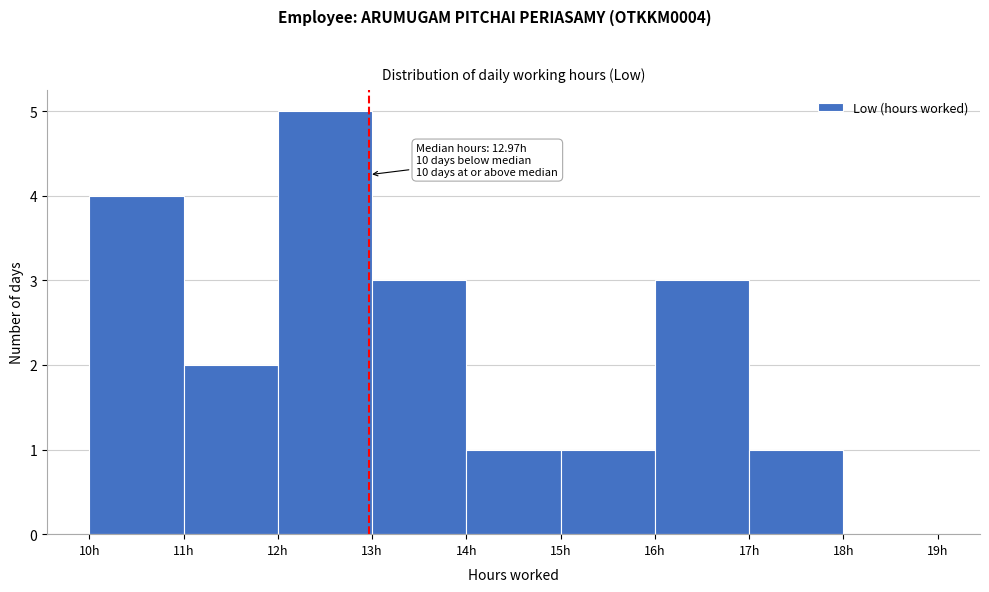

Over which range of the x-axis is the bar tallest?

12 to 13